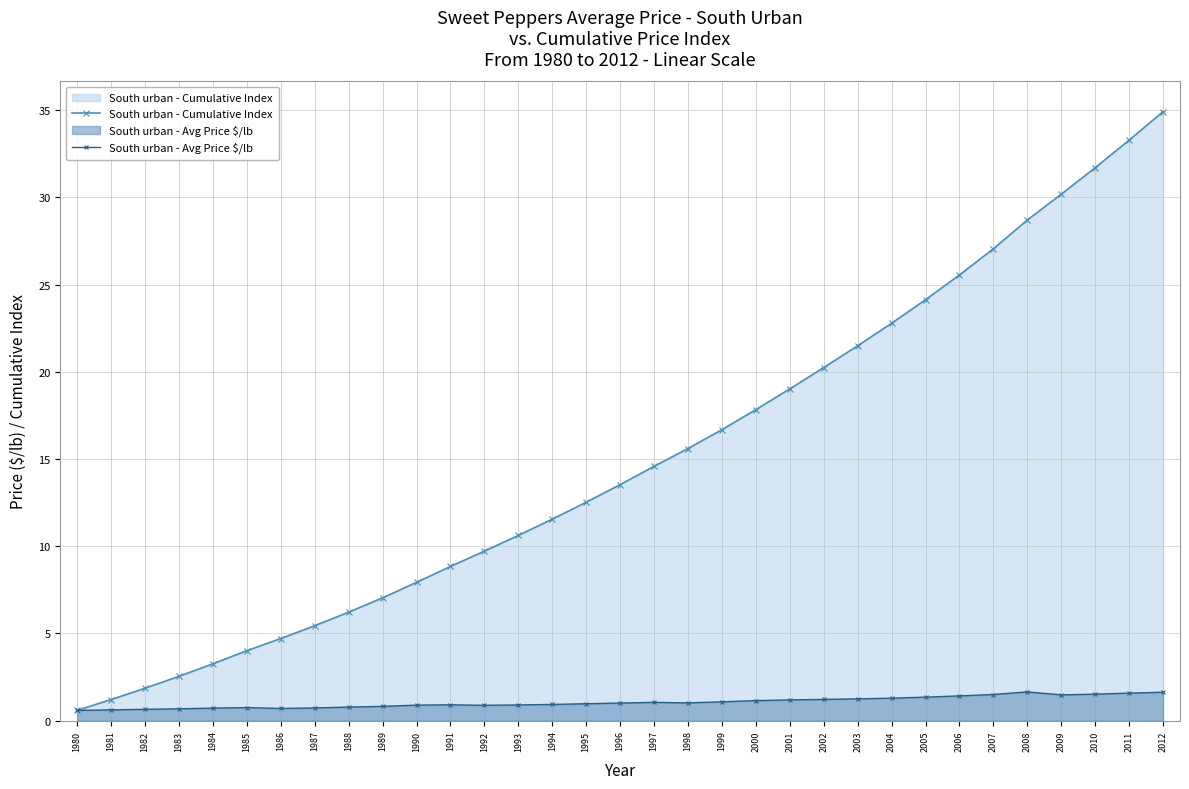

What is the highest value of the South urban - Avg Price $/lb series?

1.6